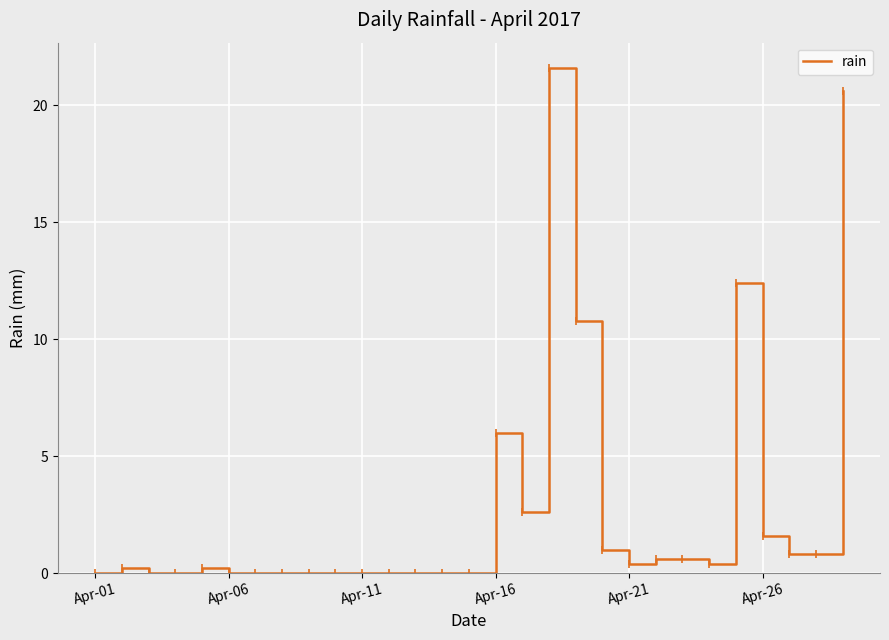

What is the greatest value displayed?

21.6